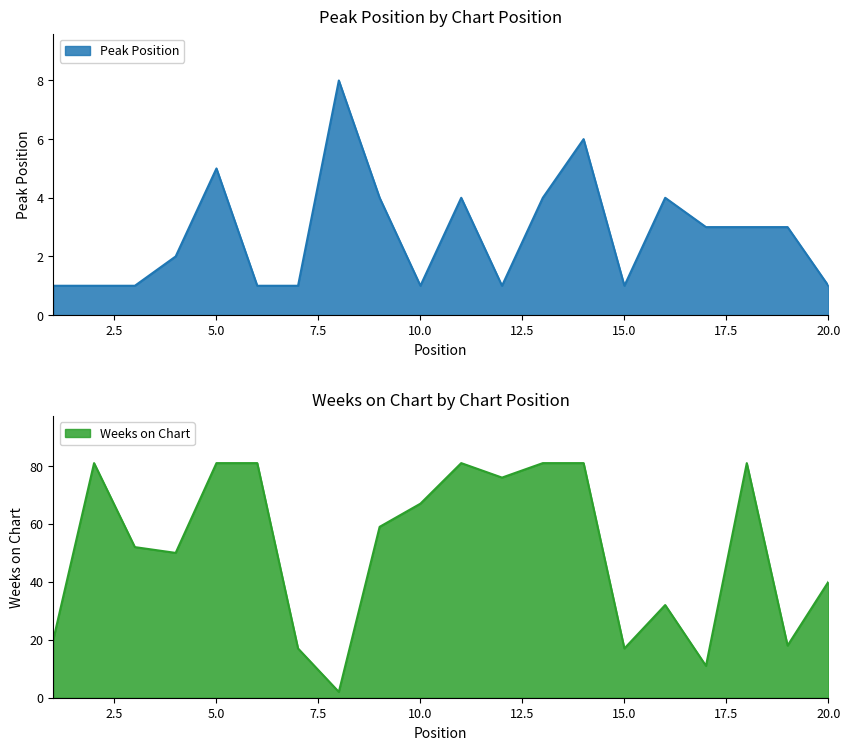

At which label does Weeks on Chart first exceed 59?

2